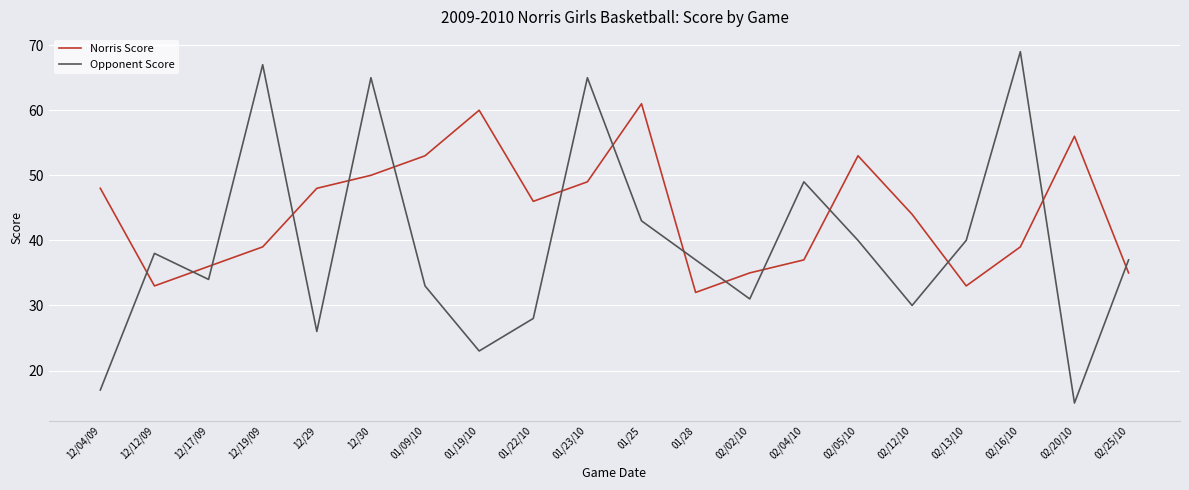

Where is the first local maximum for Norris Score?

01/19/10